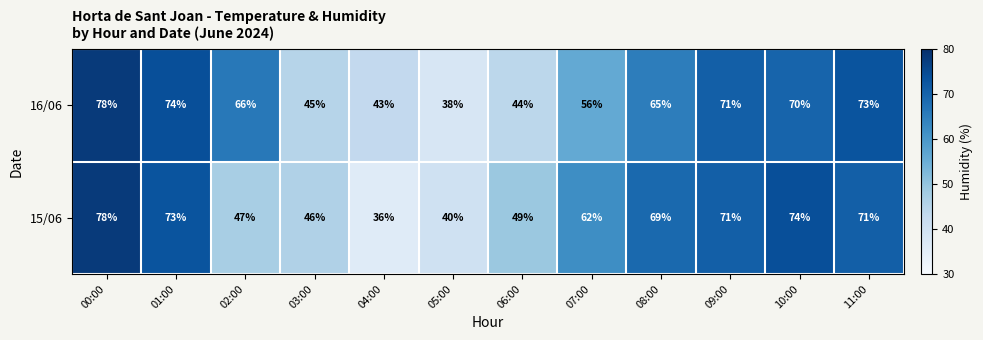

What is the sum of all 15/06 values?

716